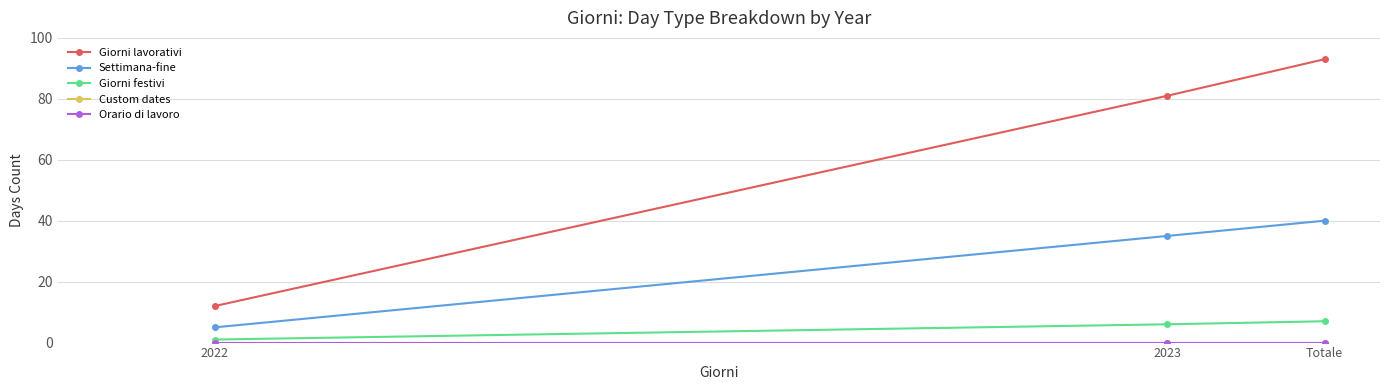

What value does the Giorni festivi series have at Totale?

7